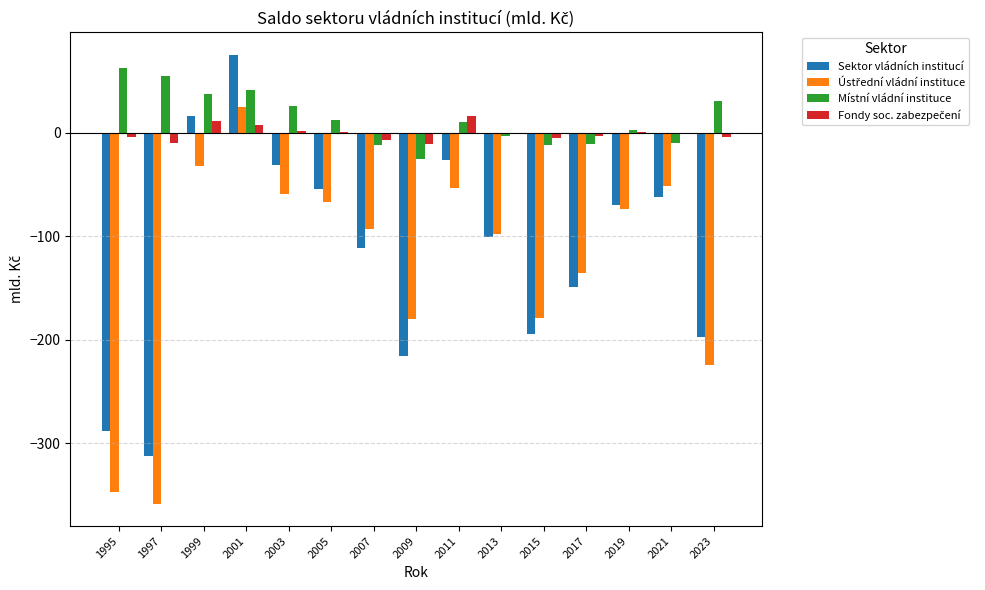

True or false: Sektor vládních institucí has a value of -194.8 at 2015.

True